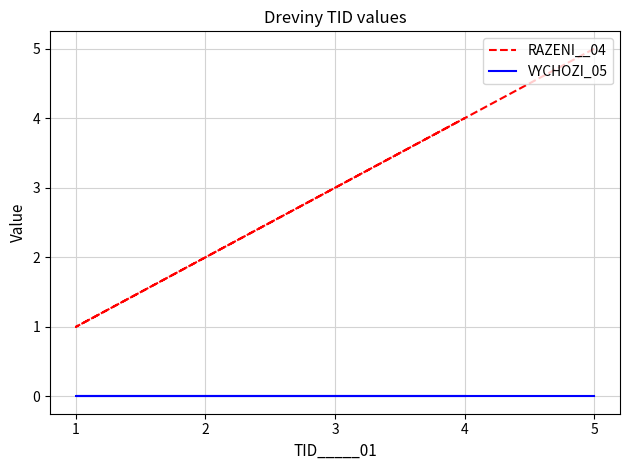

What is the greatest value displayed?

5